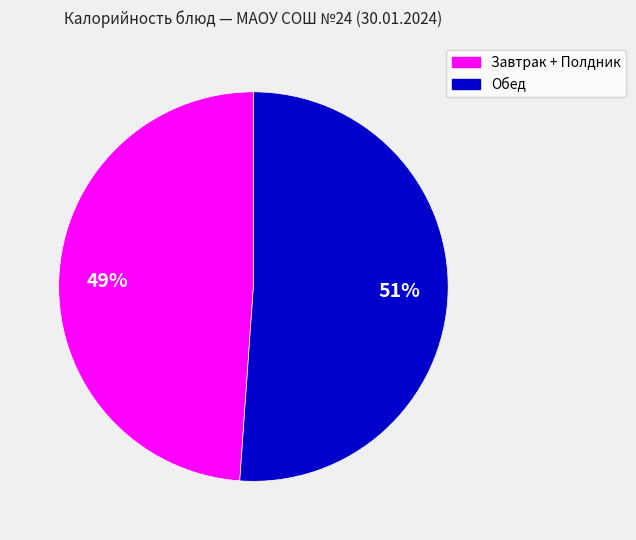

To the nearest percent, what is the average slice percentage?

50%